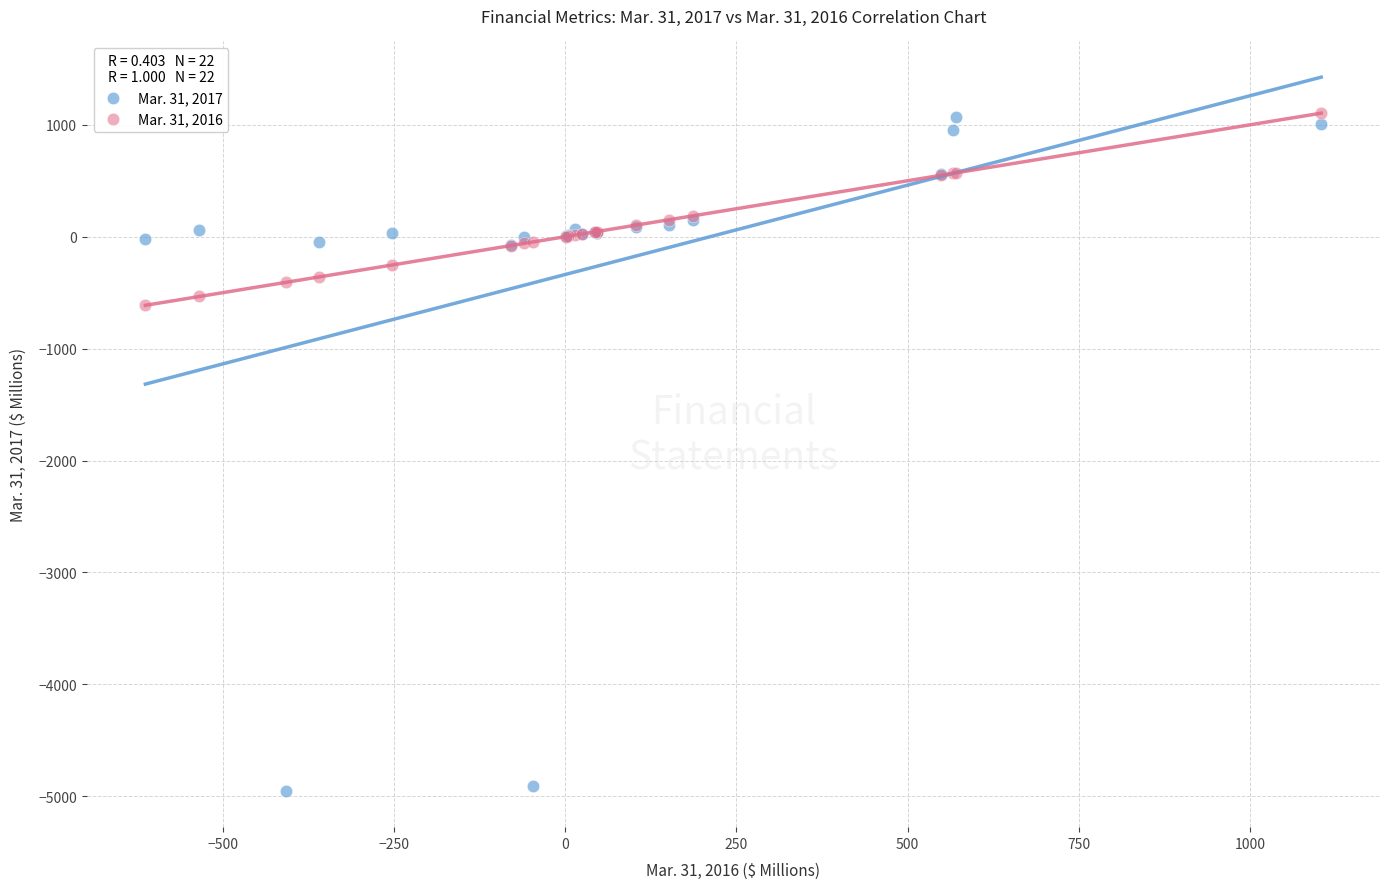

Which series contains the lowest Y value?

Mar. 31, 2017